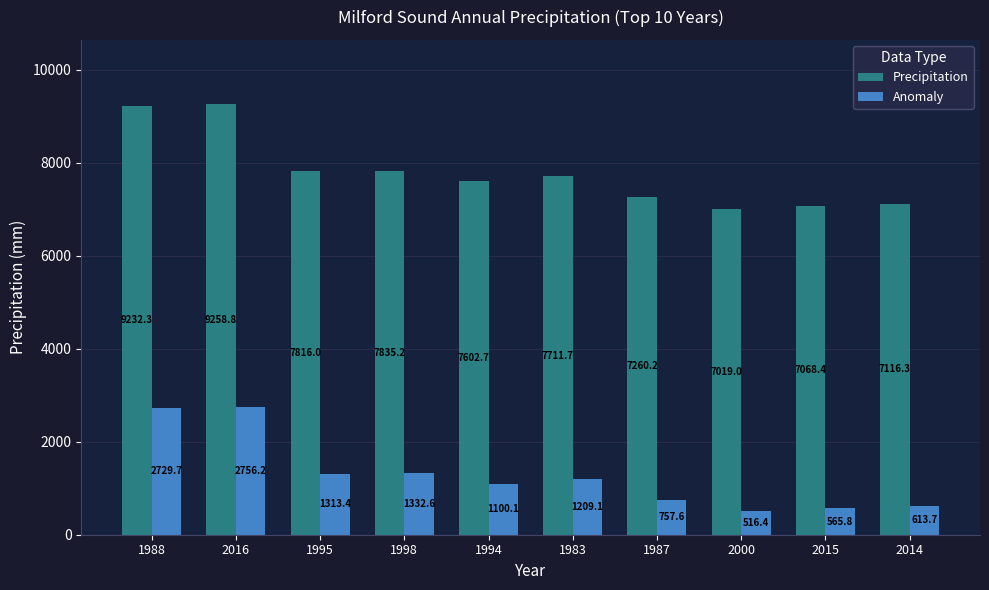

What is the difference between the maximum and minimum values in the Precipitation series?

2239.8